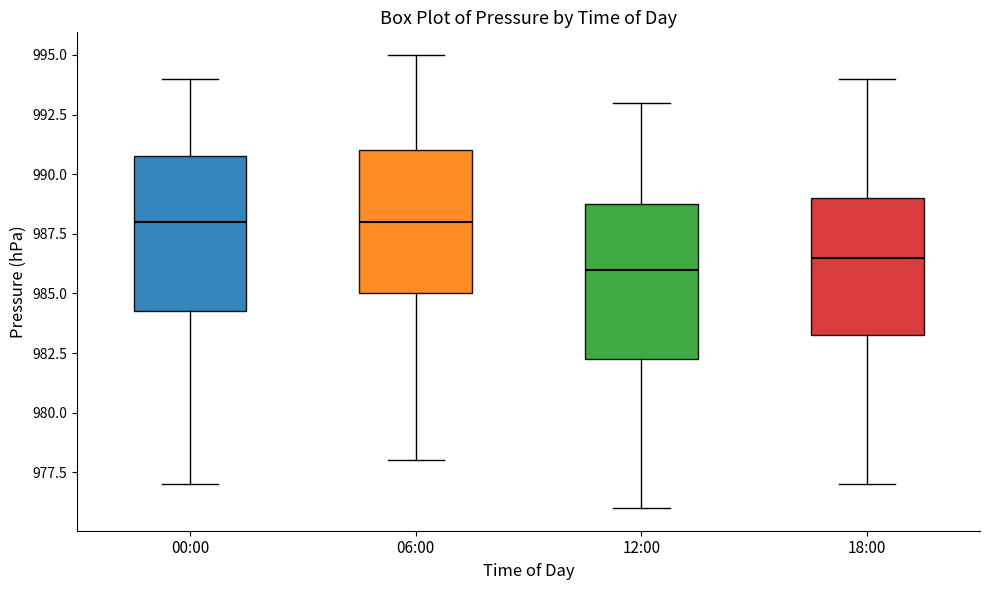

Which box has the lowest median line?

12:00